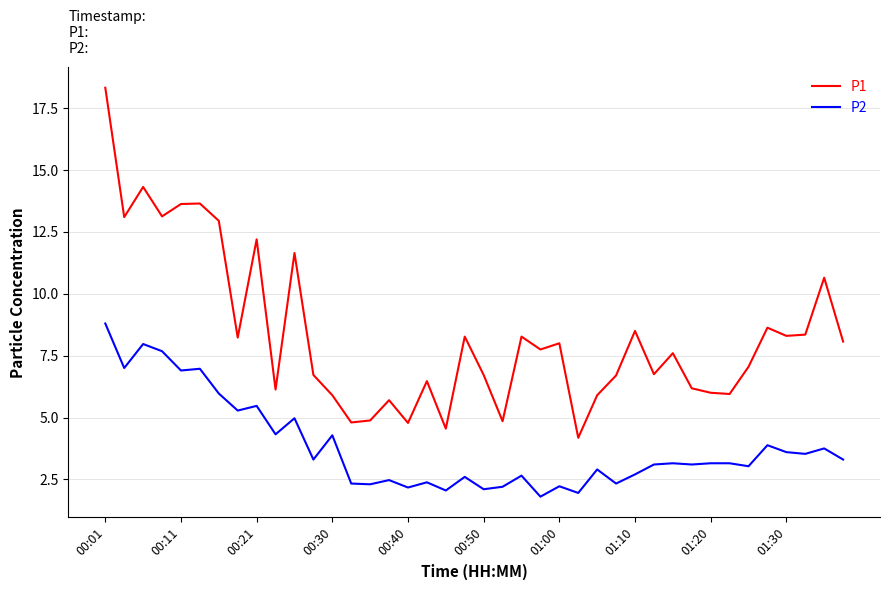

Which series has the widest spread of values?

P1